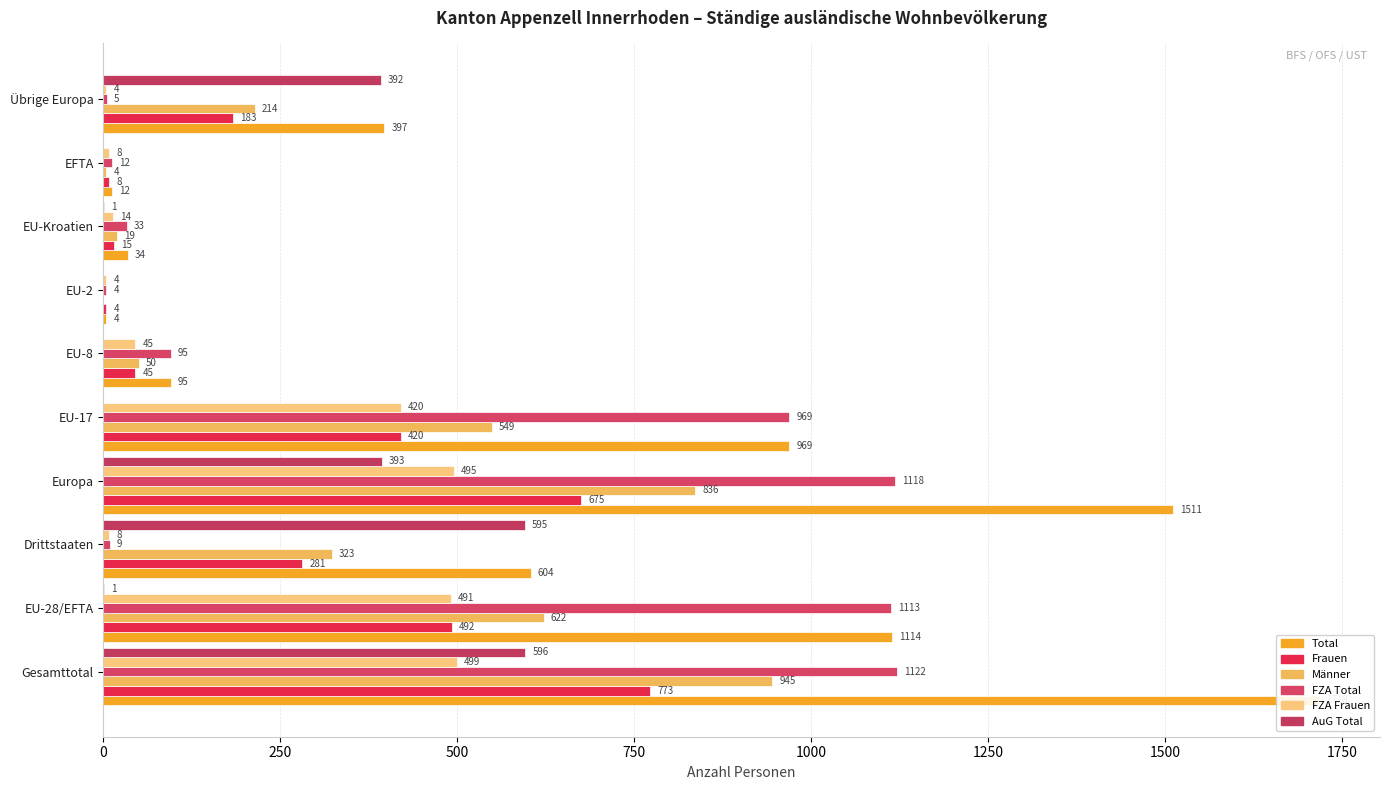

What is the sum of the Männer values at Gesamttotal and EU-8?

995